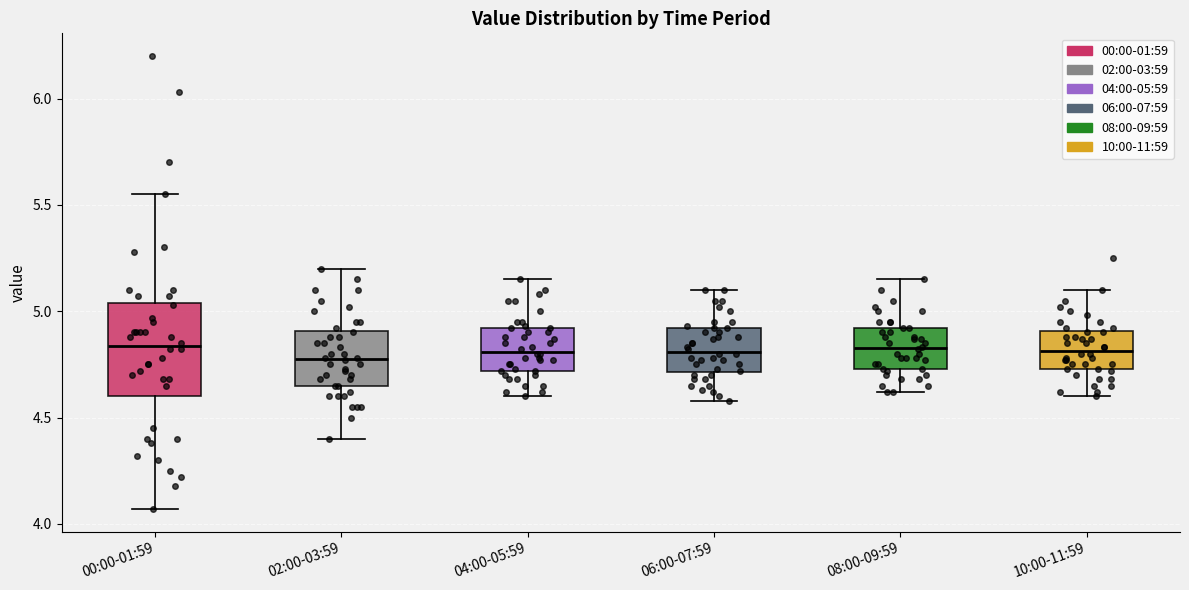

Where does the lower whisker of the box for 02:00-03:59 end on the y-axis? The values are not printed on the chart, so give them approximately, as read against the axis.

4.40